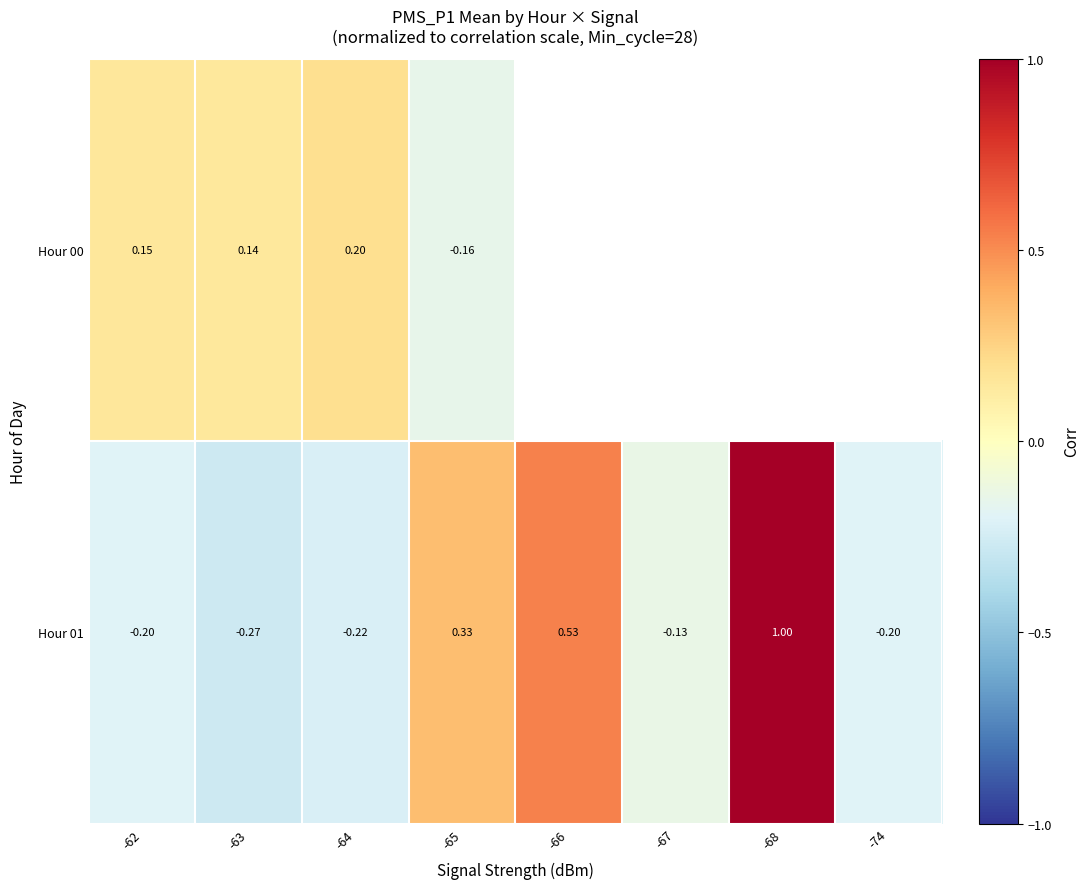

True or false: Hour 01 has a value of -0.2 at -64.

True